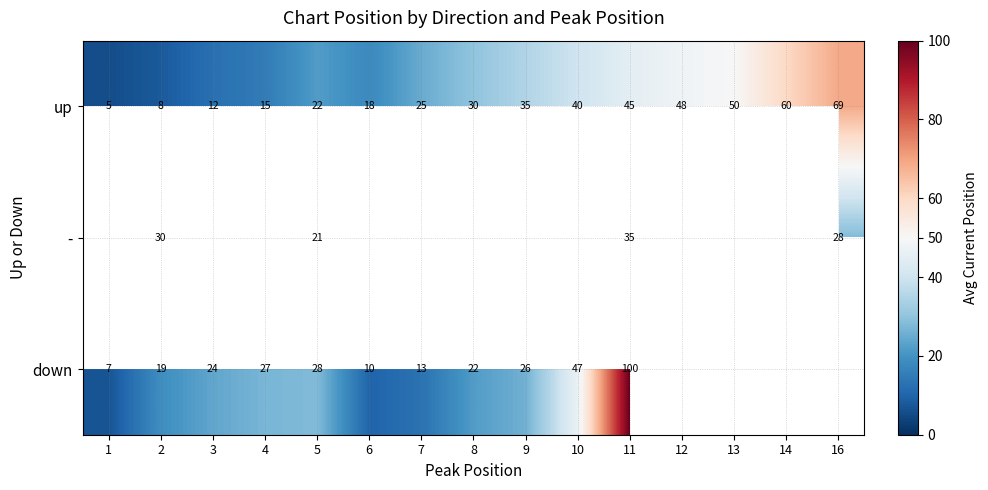

Count the number of categories in the chart.

15